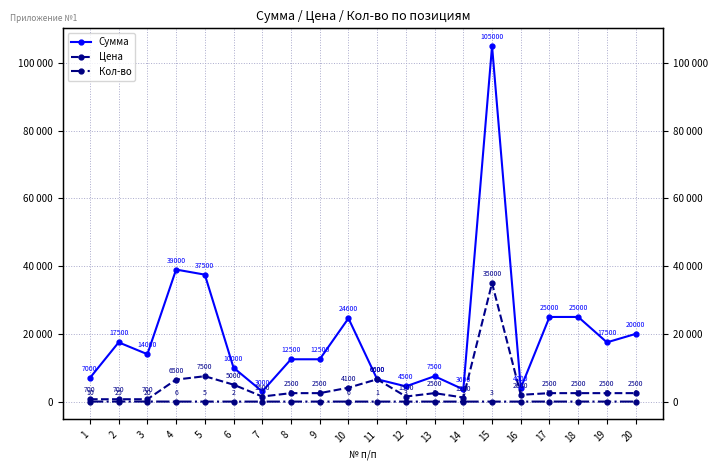

What is the average value of the Цена series?

4525